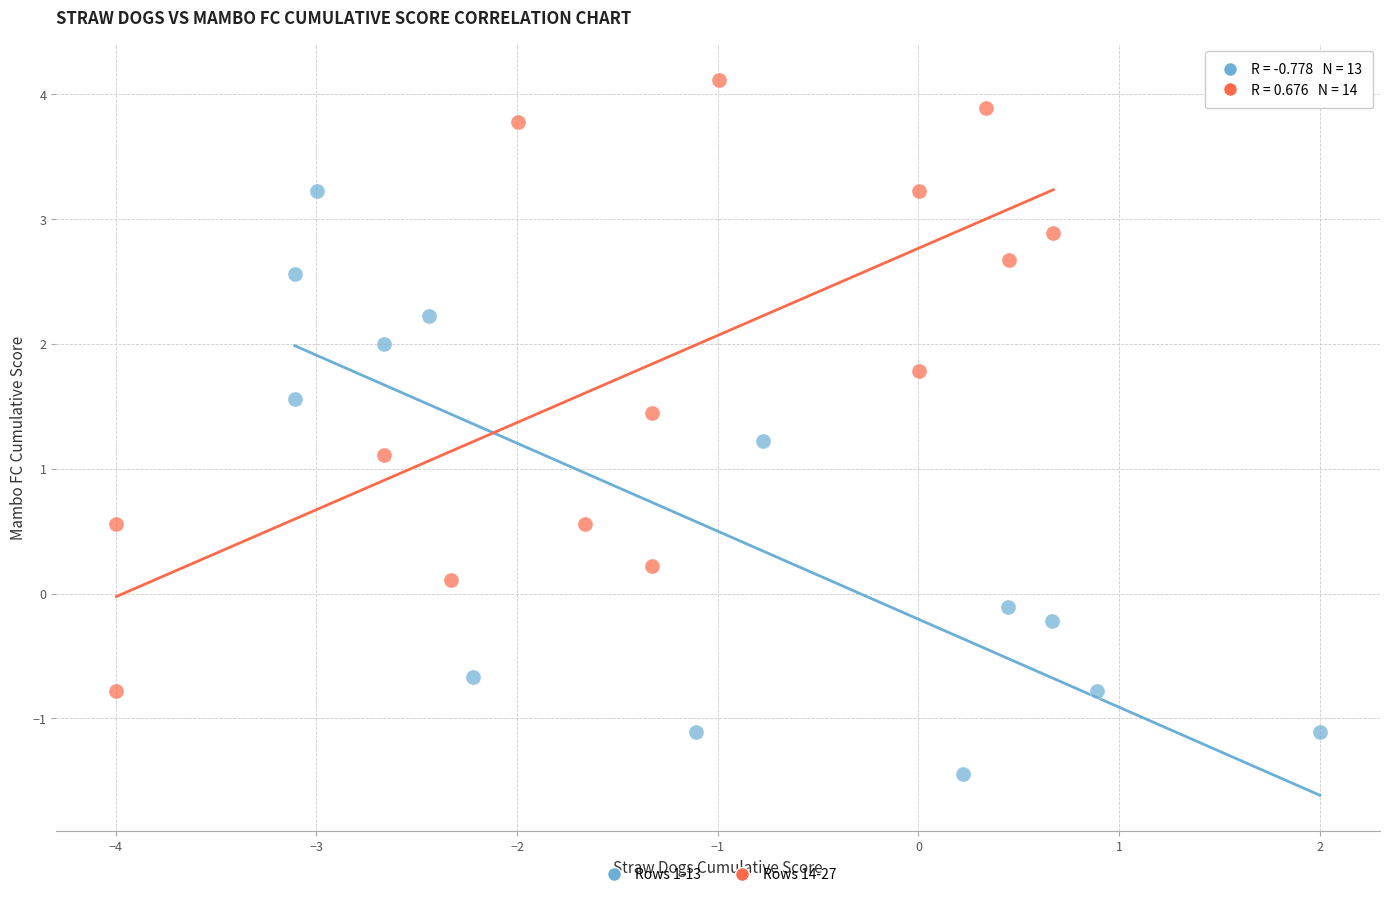

Which series has the widest spread of Y values?

Rows 14-27